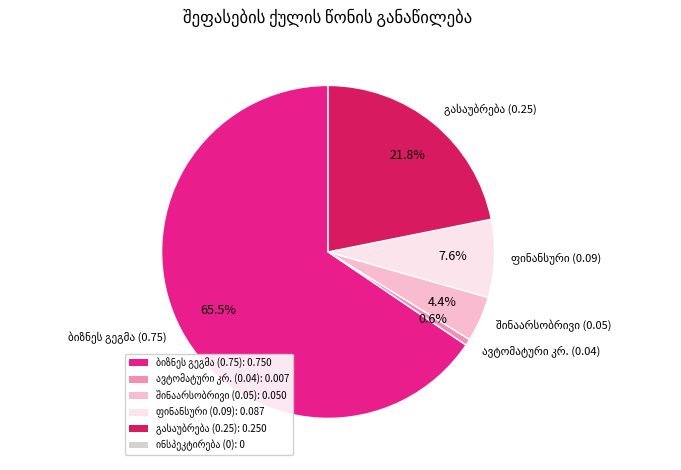

Does any single category account for the majority?

Yes